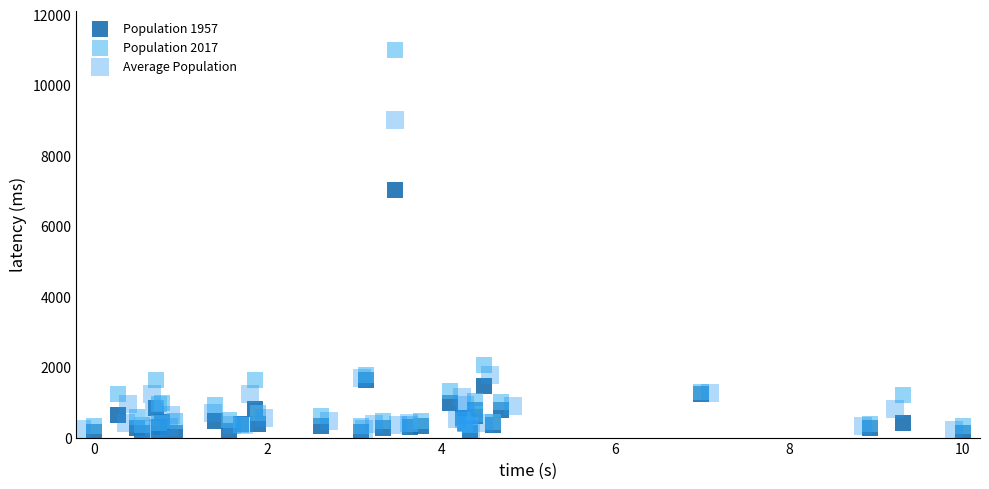

Which series contains the highest Y value?

Population 2017